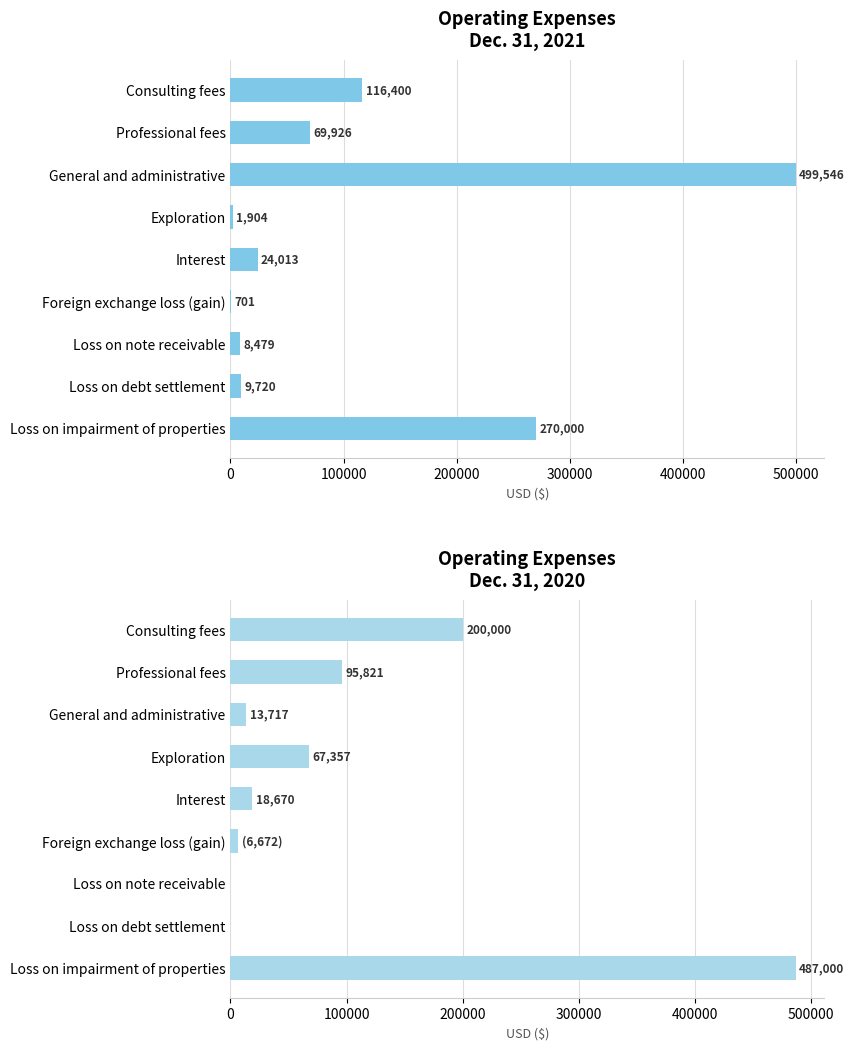

Which series has the largest range (max minus min)?

Dec. 31, 2021